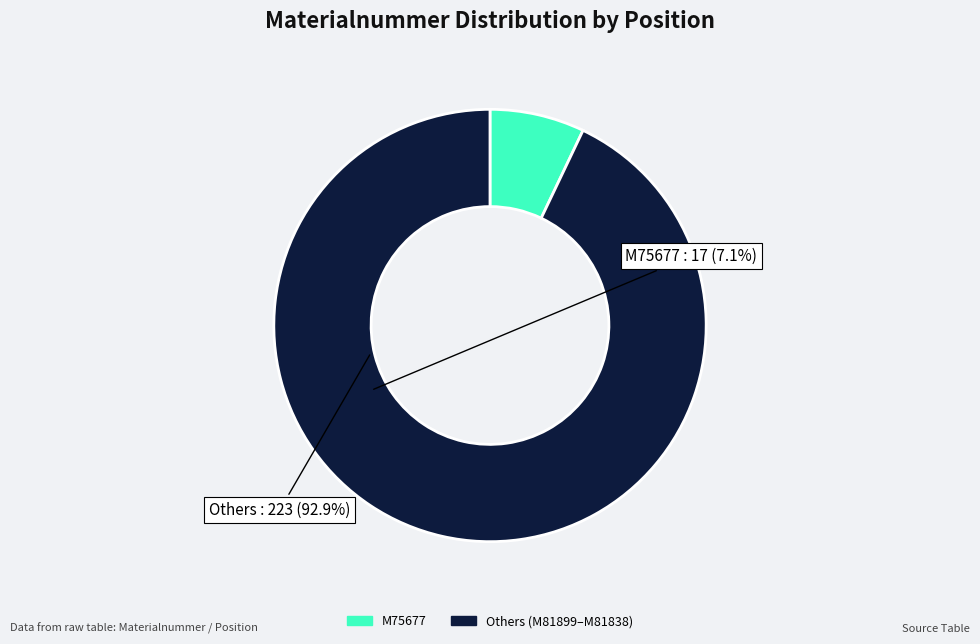

Does any single category account for the majority?

Yes